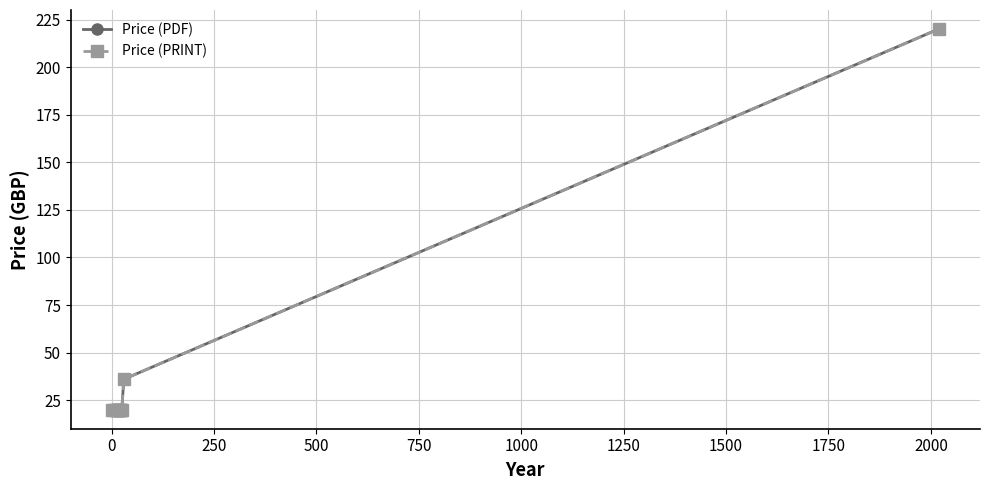

Does the chart have visible grid lines?

Yes